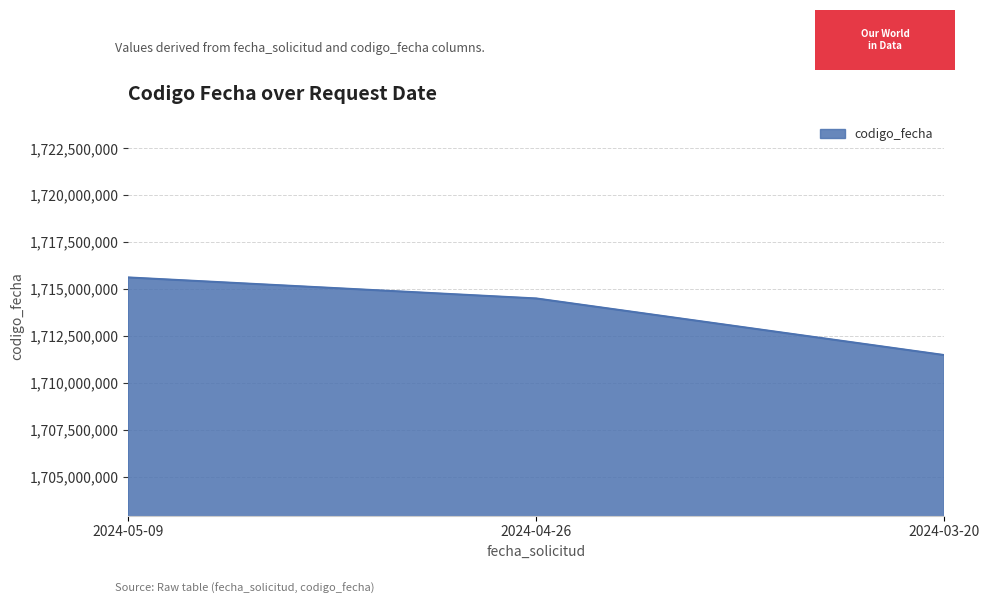

Which category has the lowest value across all series?

2024-03-20